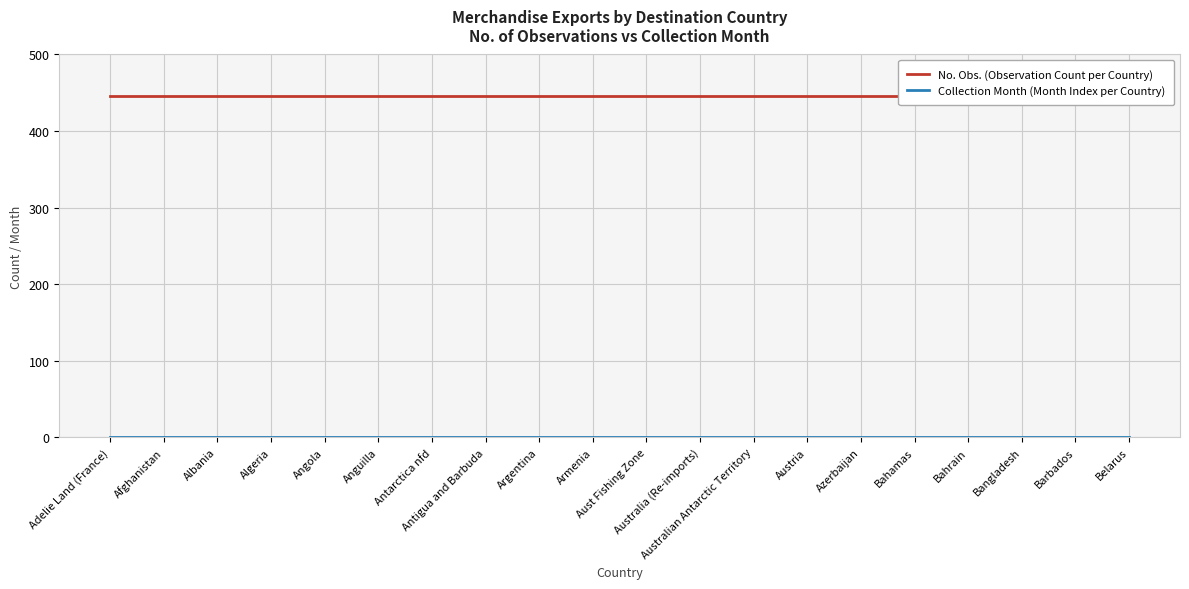

How many data points does each series have?

20